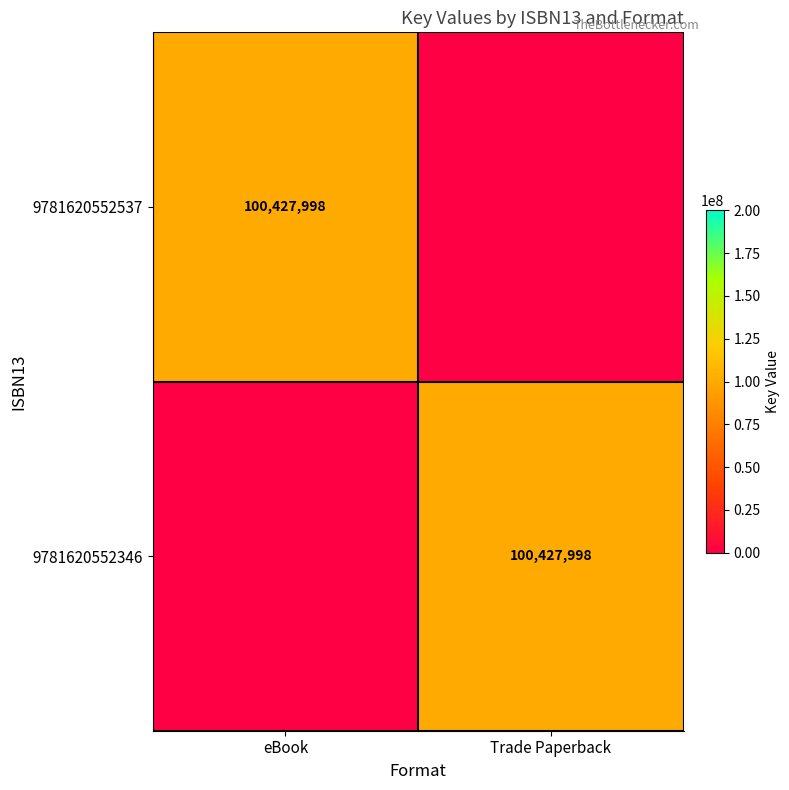

How many distinct data groups are displayed?

2